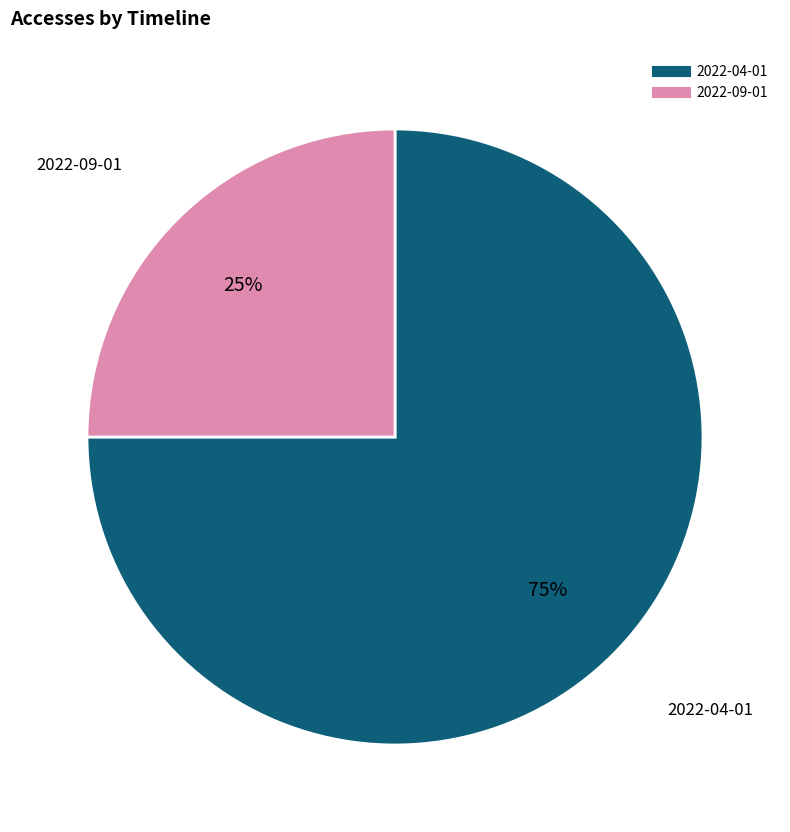

How many segments does this pie chart have?

2